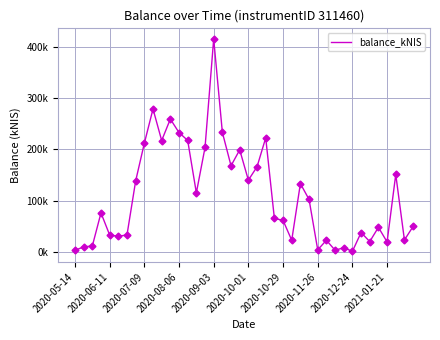

Does the chart display data point markers on the line(s)?

No